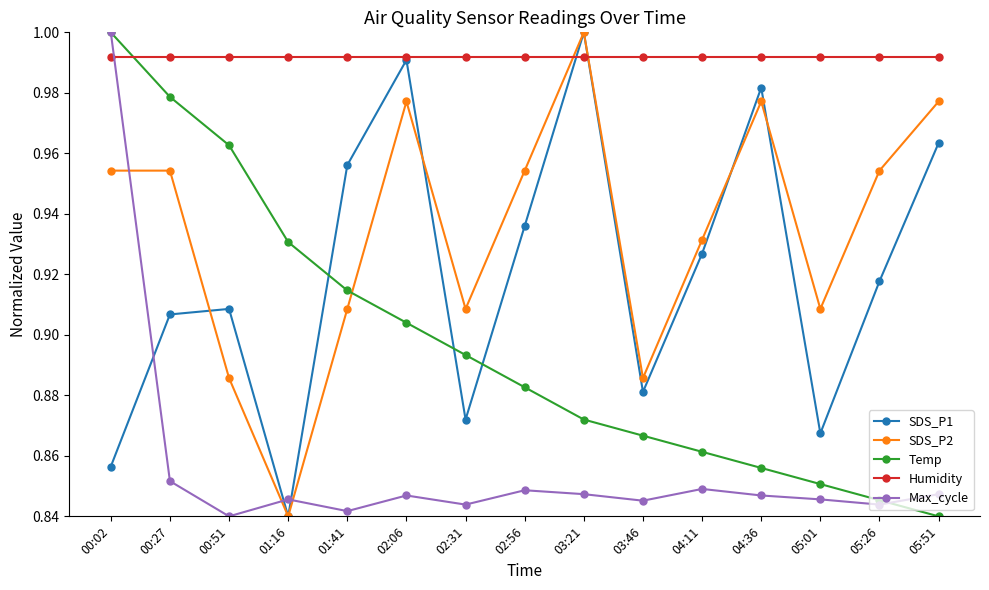

At which label does SDS_P1 reach its peak?

03:21